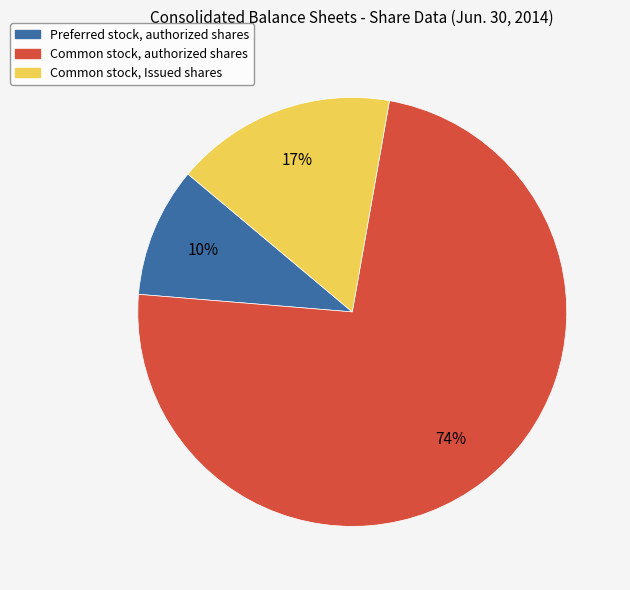

To the nearest percent, what is the combined percentage of Preferred stock, authorized shares and Common stock, authorized shares?

83%